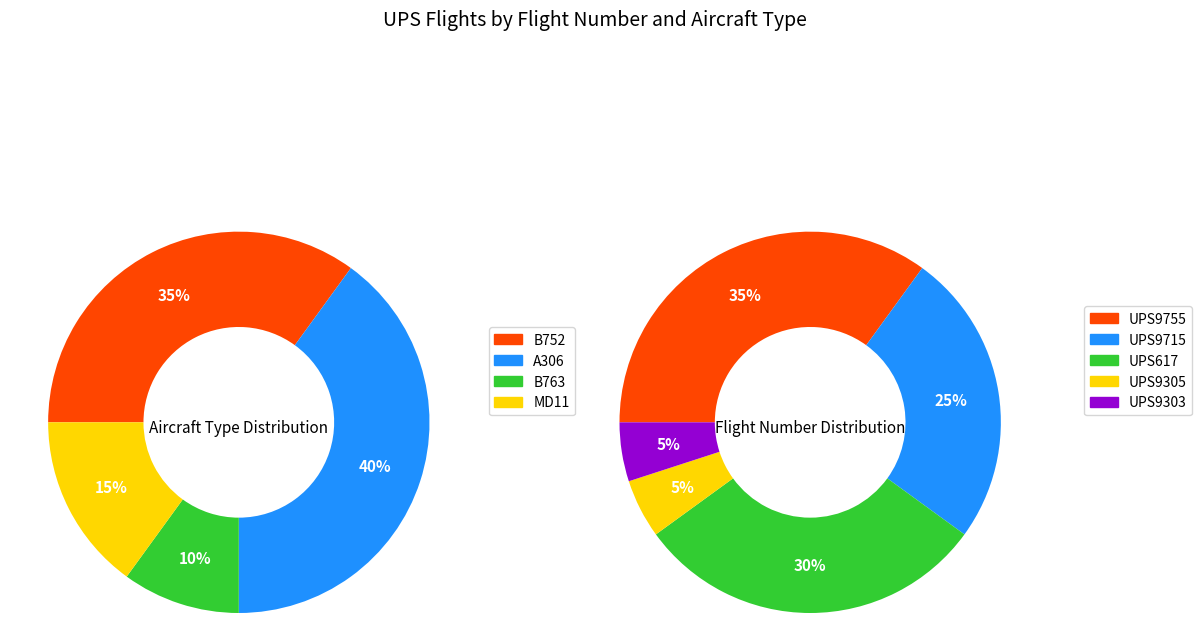

What is the smallest slice in the pie chart?

UPS9305